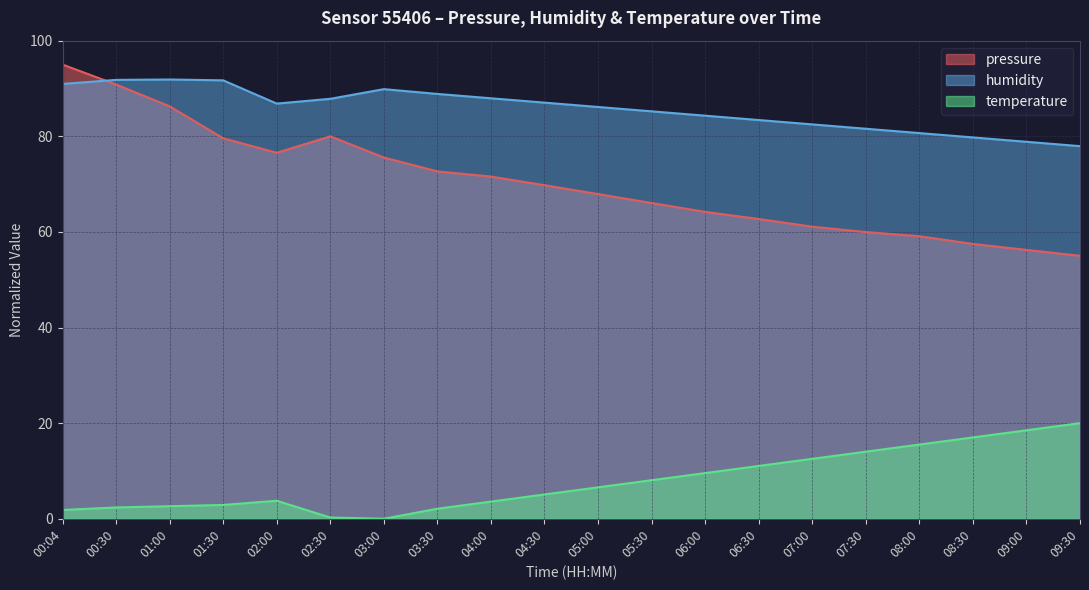

At which label does temperature first exceed 6?

05:00